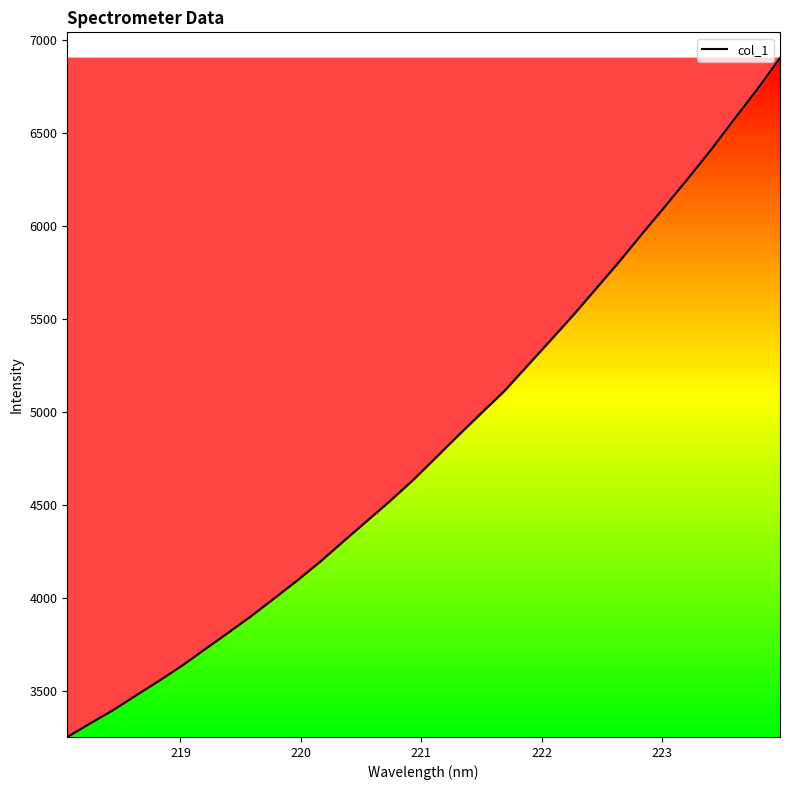

What is the difference between the maximum and minimum values?

3655.2